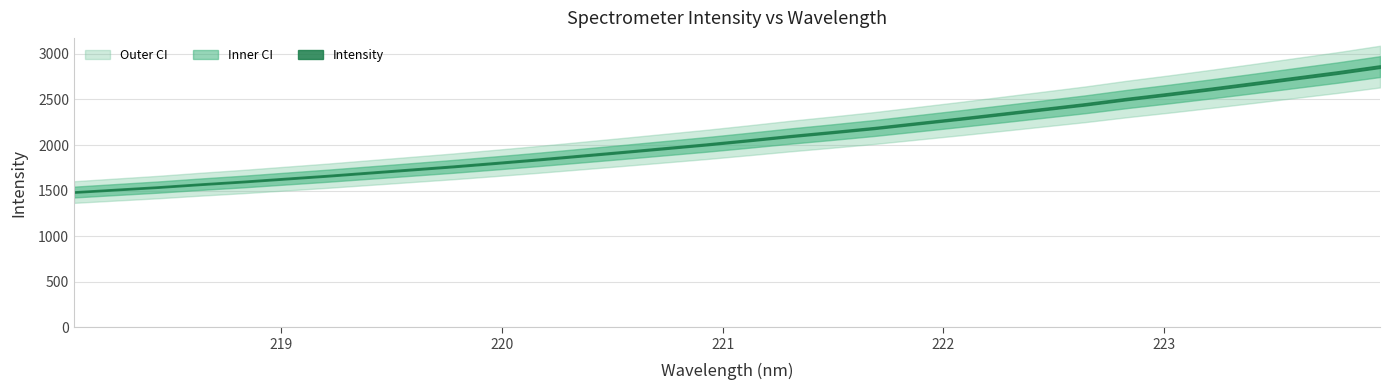

What is the highest value of the y series?

2860.6